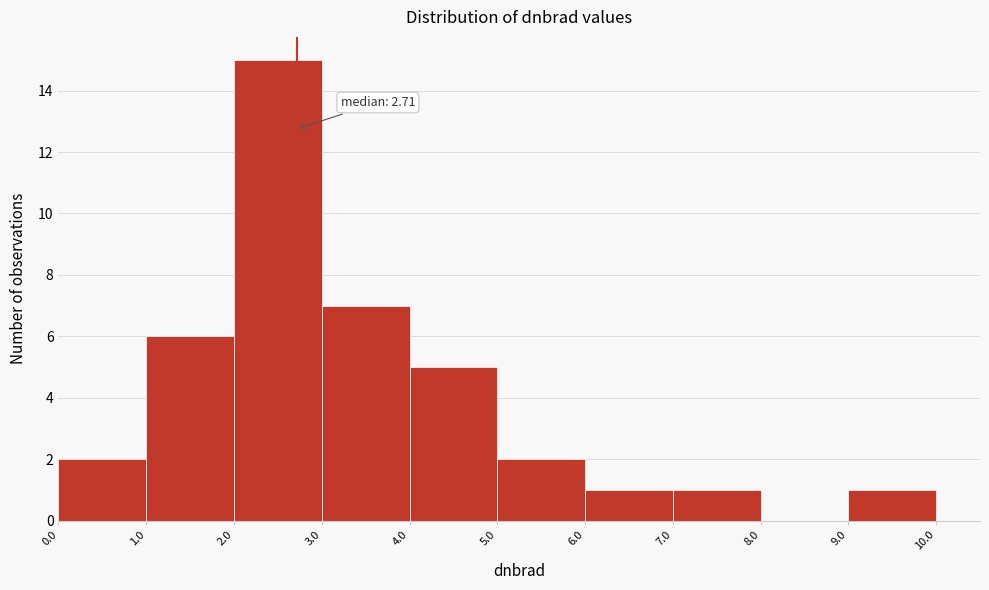

Over which range of the x-axis is the bar tallest?

2.0 to 3.0